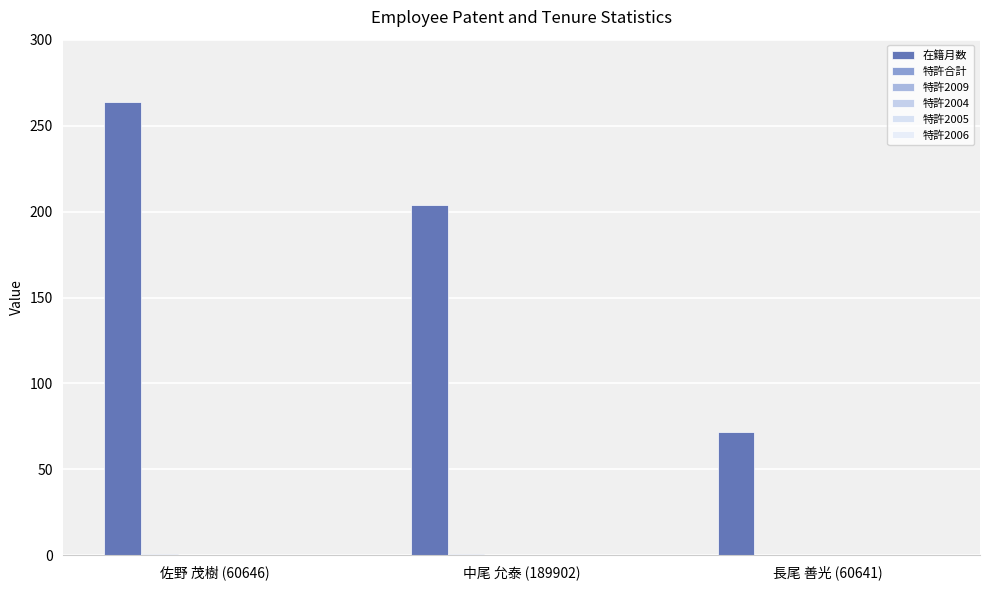

Reading left to right, list all the values displayed in this chart.

在籍月数: 佐野 茂樹 (60646)=264	中尾 允泰 (189902)=204	長尾 善光 (60641)=72
特許合計: 佐野 茂樹 (60646)=1	中尾 允泰 (189902)=1	長尾 善光 (60641)=0
特許2009: 佐野 茂樹 (60646)=0	中尾 允泰 (189902)=0	長尾 善光 (60641)=0
特許2004: 佐野 茂樹 (60646)=0	中尾 允泰 (189902)=0	長尾 善光 (60641)=0
特許2005: 佐野 茂樹 (60646)=0	中尾 允泰 (189902)=0	長尾 善光 (60641)=0
特許2006: 佐野 茂樹 (60646)=0	中尾 允泰 (189902)=0	長尾 善光 (60641)=0